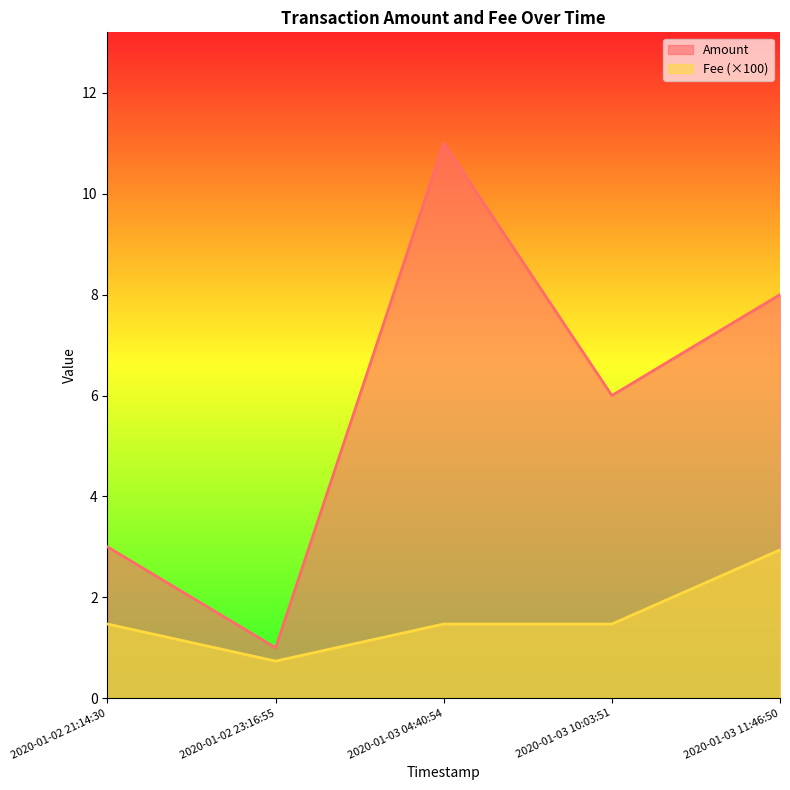

Does the chart have visible grid lines?

No